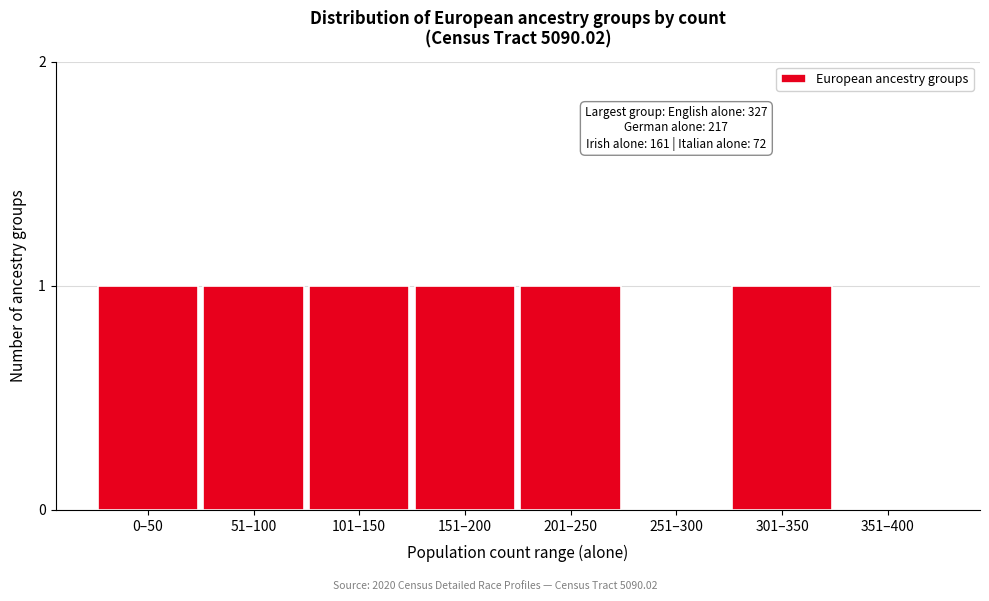

Reading left to right, list all the values displayed in this chart.

0–50=1	51–100=1	101–150=1	151–200=1	201–250=1	251–300=0	301–350=1	351–400=0